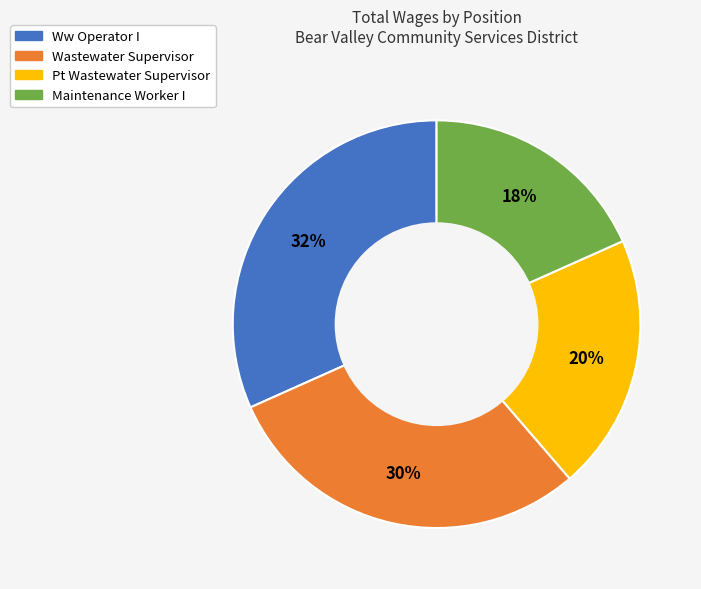

Is it true that Pt Wastewater Supervisor is 20% of the pie?

True